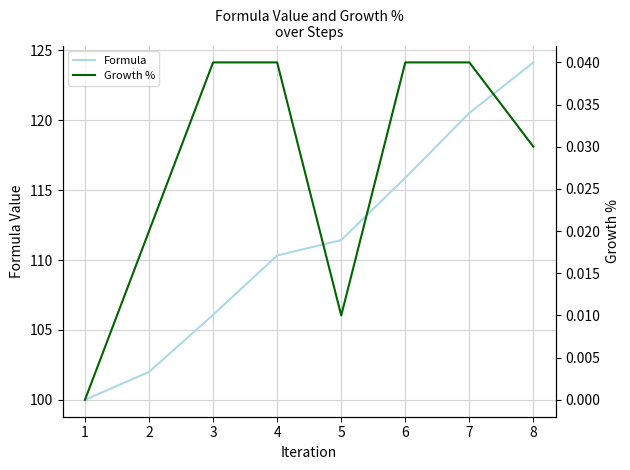

Count the number of data series in this chart.

2